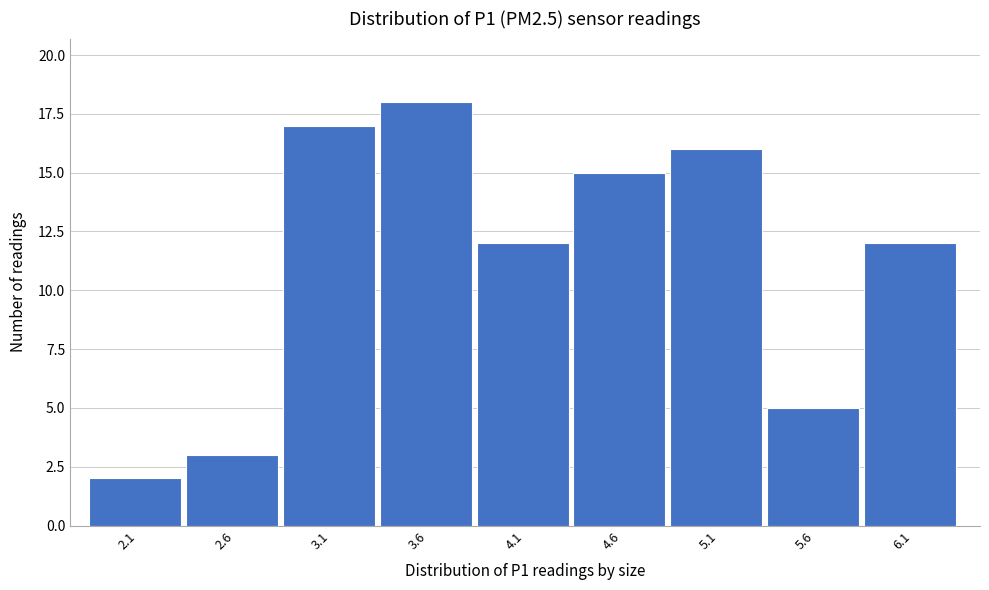

Reading left to right, extract all data points from this chart.

2.1=2	2.6=3	3.1=17	3.6=18	4.1=12	4.6=15	5.1=16	5.6=5	6.1=12